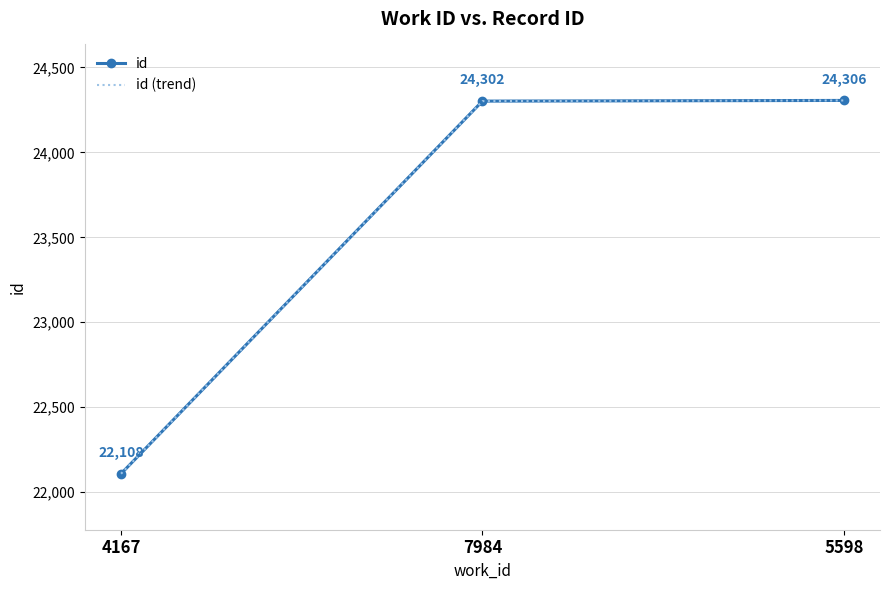

At which category is the sum across all series the highest?

5598